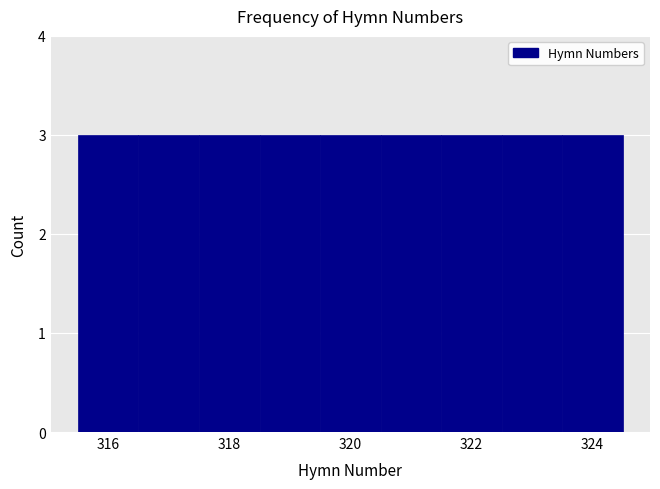

How tall is the bar that spans 320.5 to 321.5 on the x-axis? Neither the bar edges nor the heights are printed on the chart, so give them approximately, as read against the axes.

3